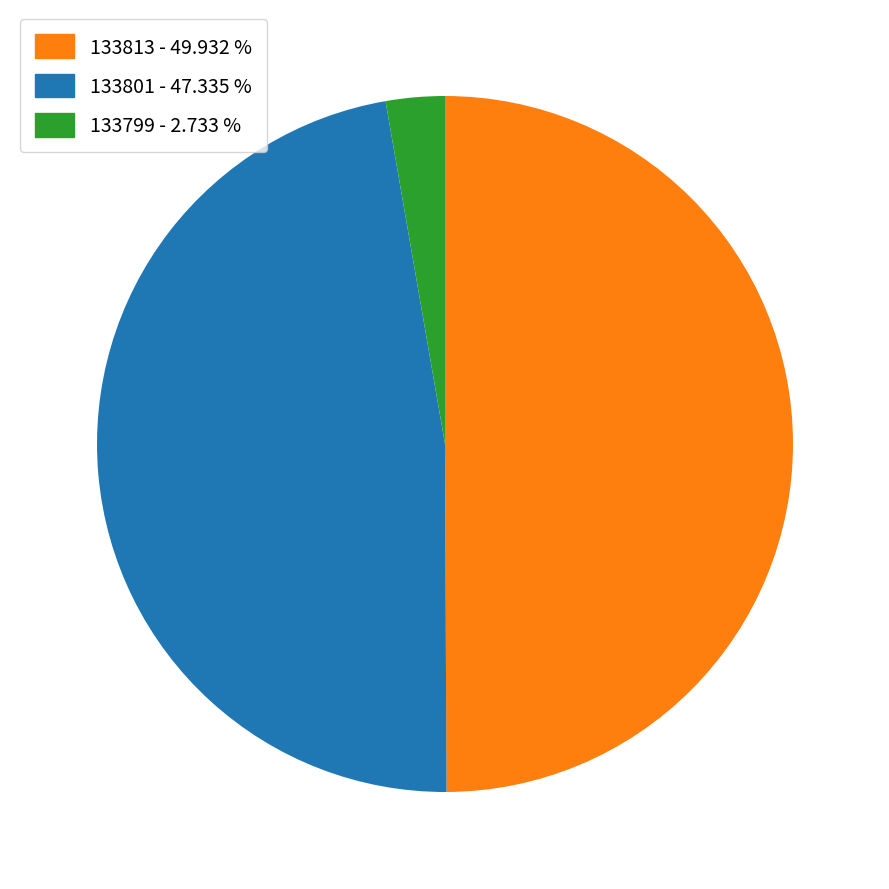

Between 133801 and 133799, which is larger?

133801